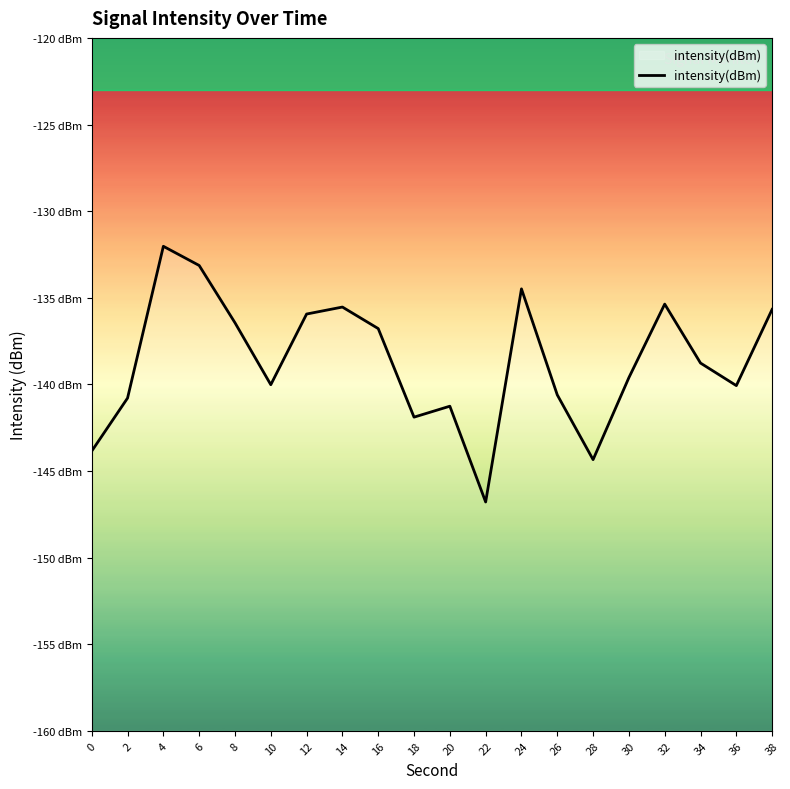

What is the difference between the maximum and minimum values?

14.8